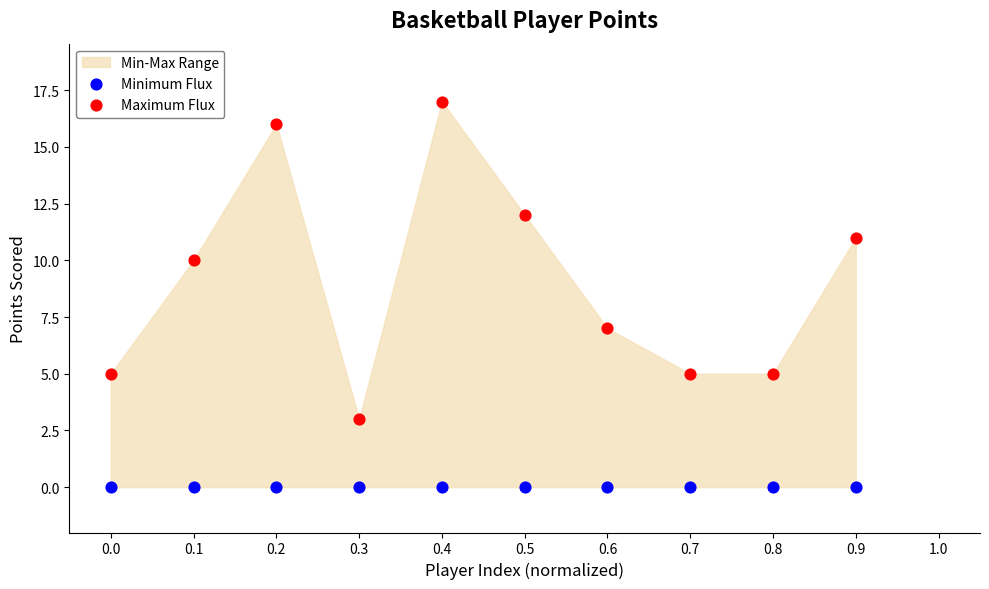

Which series reaches the minimum Y coordinate?

Minimum Flux